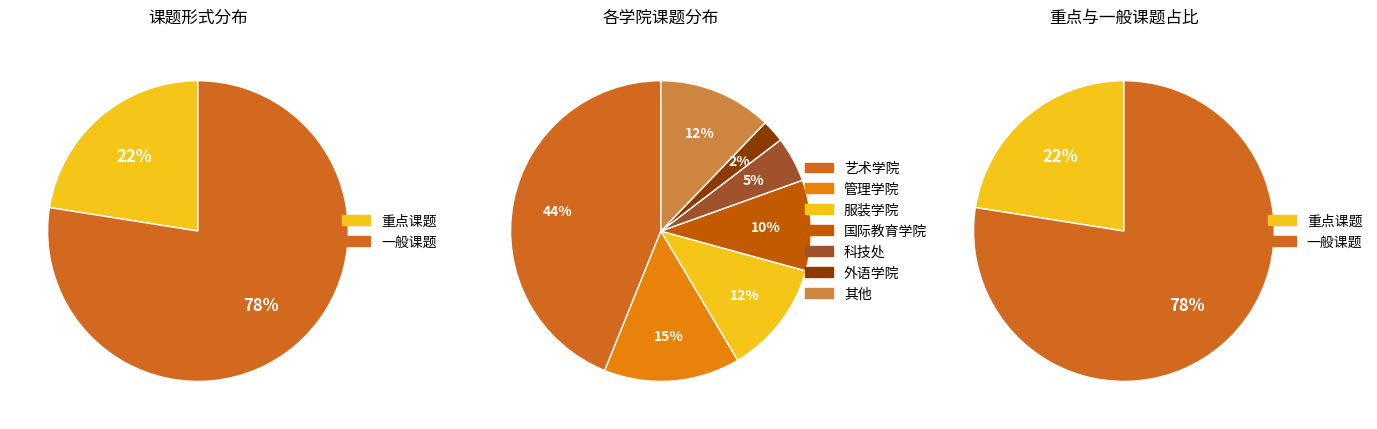

Does 重点课题 account for over 50% of the chart?

No